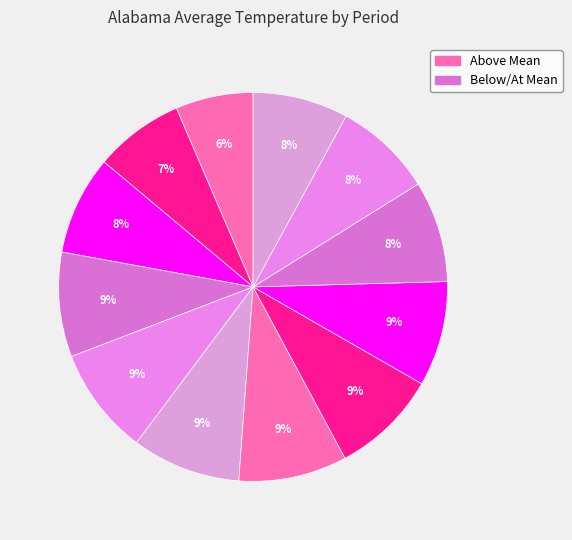

Count the number of slices in the pie.

12